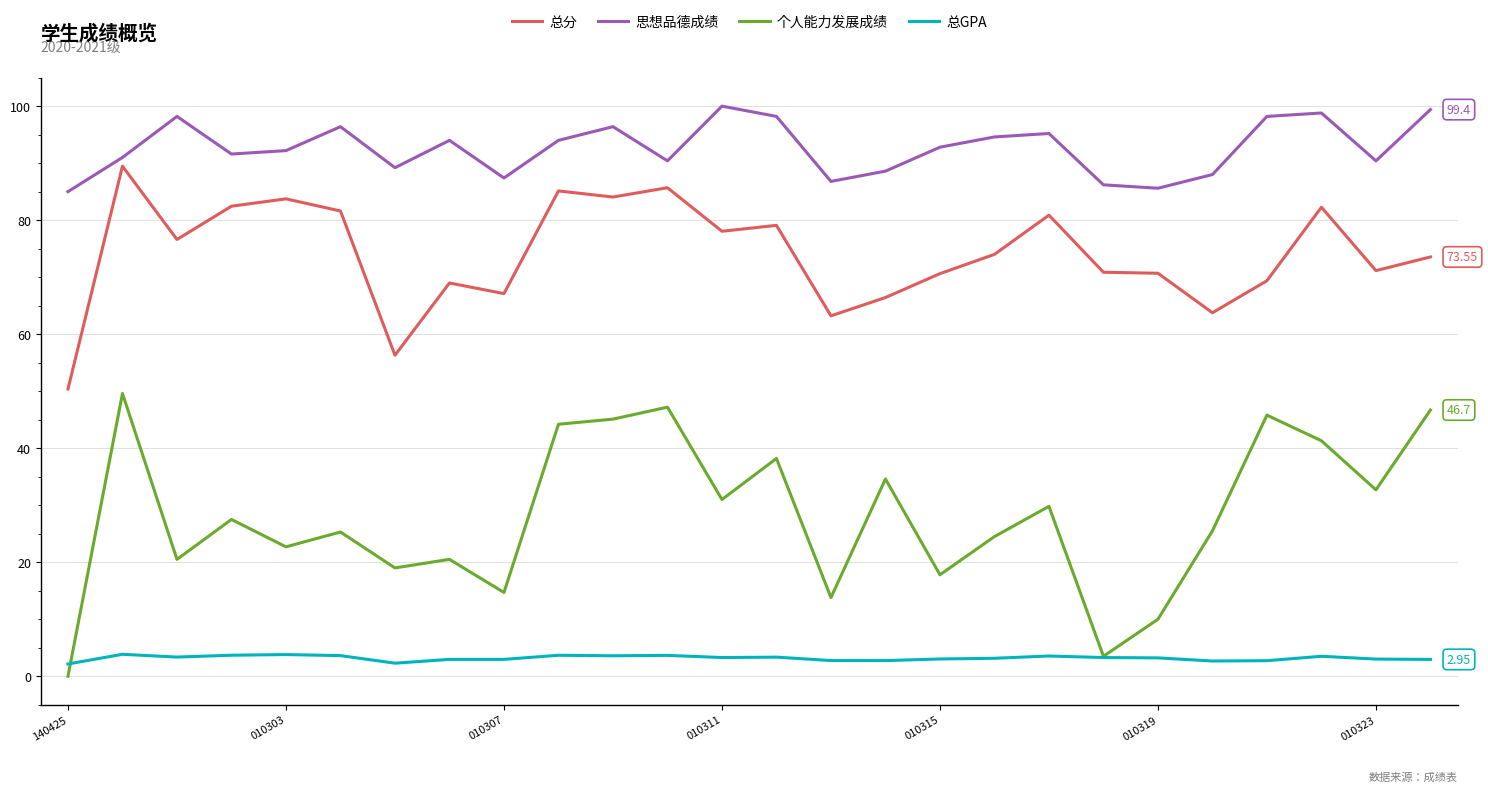

What are all the series names shown in the legend?

总分, 思想品德成绩, 个人能力发展成绩, 总GPA